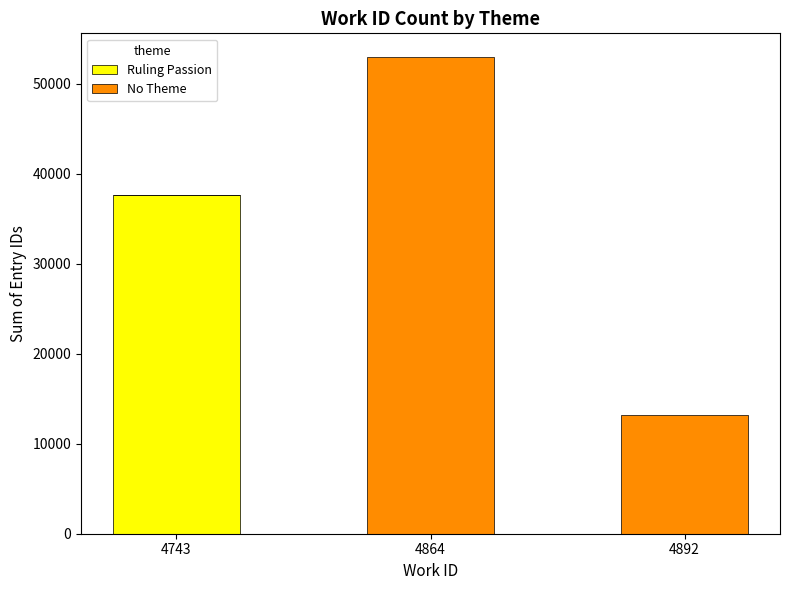

The value of Ruling Passion at 4743 is 37644. True or false?

True